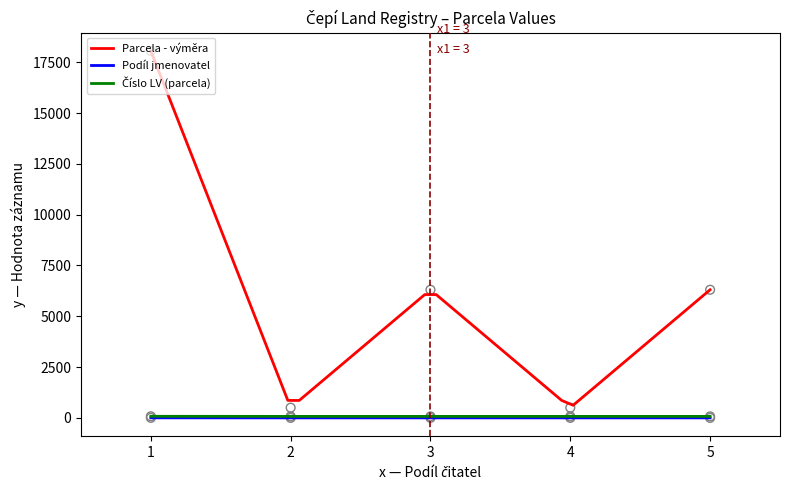

Which series has the largest total across all categories?

Parcela - výměra